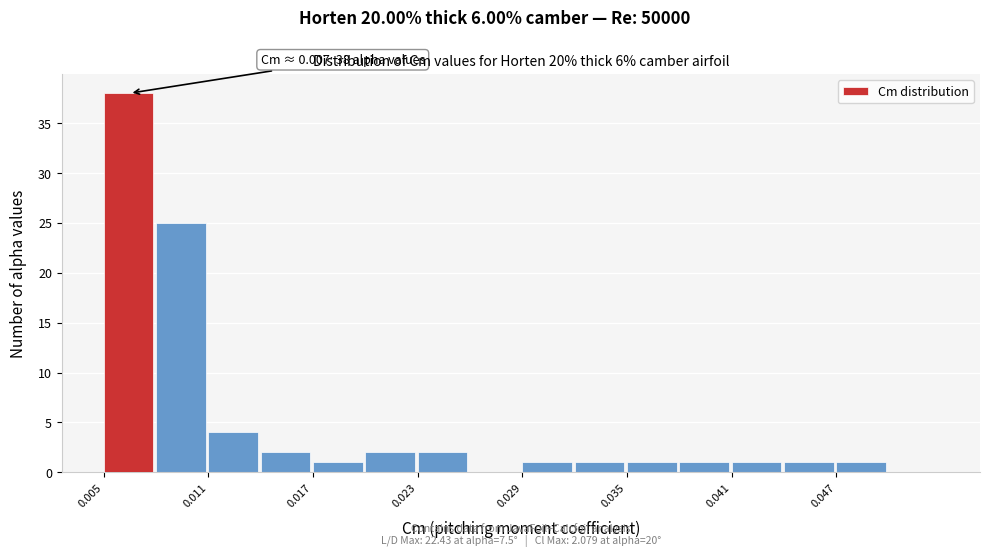

Around what value on the x-axis is the tallest bar? Give the approximate position of its centre, as read against the axis.

0.006